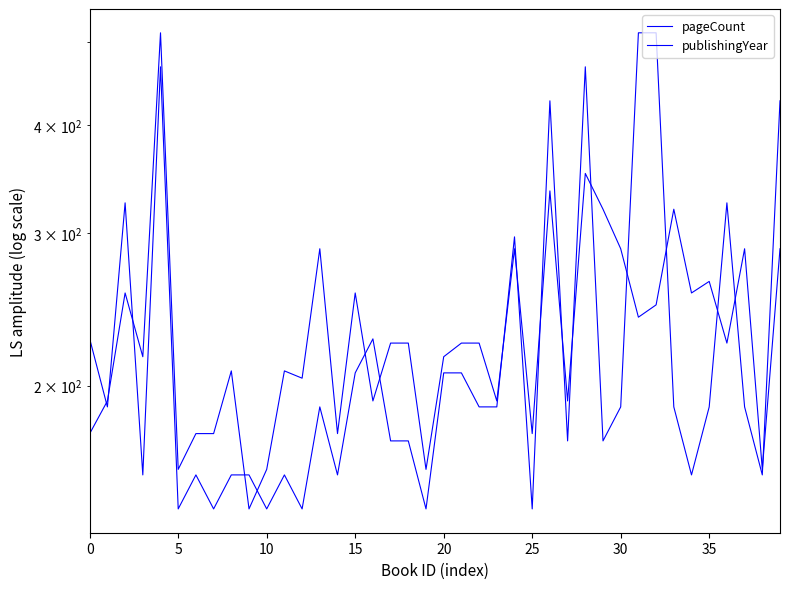

What are all the series names shown in the legend?

pageCount, publishingYear